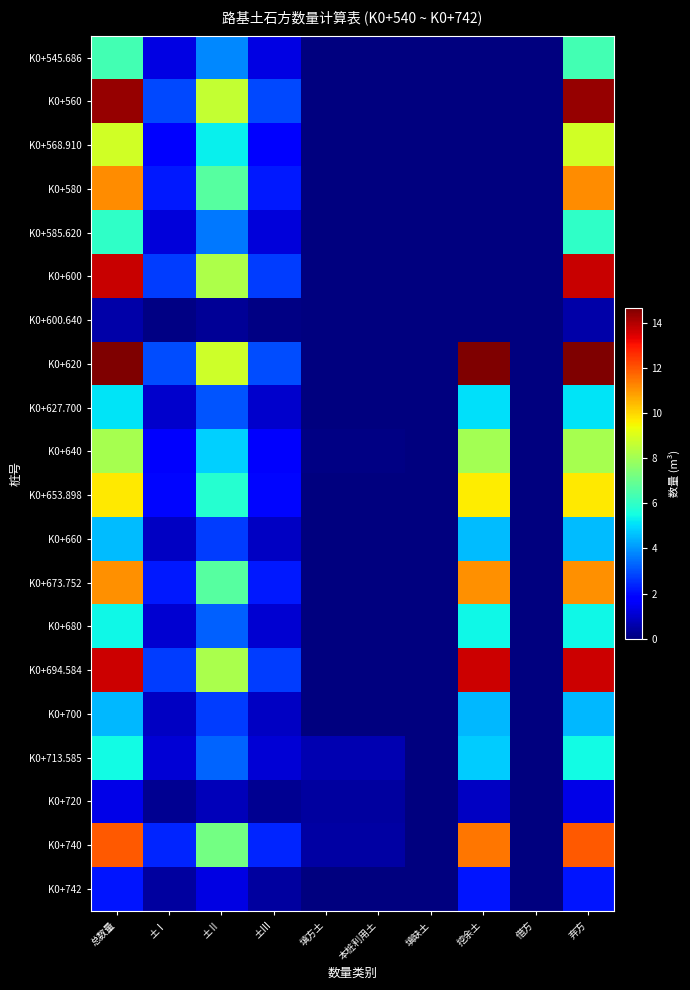

Reading left to right, what are all the values shown in this chart?

K0+545.686: 总数量=6.3	土Ⅰ=1.3	土Ⅱ=3.8	土Ⅲ=1.3	填方土=0.0	本桩利用土=0.0	填缺土=0.0	挖余土=0.0	借方=0.0	弃方=6.3
K0+560: 总数量=14.4	土Ⅰ=2.9	土Ⅱ=8.6	土Ⅲ=2.9	填方土=0.0	本桩利用土=0.0	填缺土=0.0	挖余土=0.0	借方=0.0	弃方=14.4
K0+568.910: 总数量=8.8	土Ⅰ=1.8	土Ⅱ=5.3	土Ⅲ=1.8	填方土=0.0	本桩利用土=0.0	填缺土=0.0	挖余土=0.0	借方=0.0	弃方=8.8
K0+580: 总数量=11.2	土Ⅰ=2.2	土Ⅱ=6.7	土Ⅲ=2.2	填方土=0.0	本桩利用土=0.0	填缺土=0.0	挖余土=0.0	借方=0.0	弃方=11.2
K0+585.620: 总数量=6.0	土Ⅰ=1.2	土Ⅱ=3.6	土Ⅲ=1.2	填方土=0.0	本桩利用土=0.0	填缺土=0.0	挖余土=0.0	借方=0.0	弃方=6.0
K0+600: 总数量=13.7	土Ⅰ=2.7	土Ⅱ=8.2	土Ⅲ=2.7	填方土=0.0	本桩利用土=0.0	填缺土=0.0	挖余土=0.0	借方=0.0	弃方=13.7
K0+600.640: 总数量=0.5	土Ⅰ=0.1	土Ⅱ=0.3	土Ⅲ=0.1	填方土=0.0	本桩利用土=0.0	填缺土=0.0	挖余土=0.0	借方=0.0	弃方=0.5
K0+620: 总数量=14.7	土Ⅰ=2.9	土Ⅱ=8.8	土Ⅲ=2.9	填方土=0.0	本桩利用土=0.0	填缺土=0.0	挖余土=14.6	借方=0.0	弃方=14.7
K0+627.700: 总数量=5.1	土Ⅰ=1.0	土Ⅱ=3.1	土Ⅲ=1.0	填方土=0.0	本桩利用土=0.0	填缺土=0.0	挖余土=5.1	借方=0.0	弃方=5.1
K0+640: 总数量=8.1	土Ⅰ=1.6	土Ⅱ=4.9	土Ⅲ=1.6	填方土=0.1	本桩利用土=0.1	填缺土=0.0	挖余土=8.0	借方=0.0	弃方=8.1
K0+653.898: 总数量=9.7	土Ⅰ=1.9	土Ⅱ=5.8	土Ⅲ=1.9	填方土=0.1	本桩利用土=0.1	填缺土=0.0	挖余土=9.7	借方=0.0	弃方=9.7
K0+660: 总数量=4.6	土Ⅰ=0.9	土Ⅱ=2.7	土Ⅲ=0.9	填方土=0.0	本桩利用土=0.0	填缺土=0.0	挖余土=4.6	借方=0.0	弃方=4.6
K0+673.752: 总数量=11.1	土Ⅰ=2.2	土Ⅱ=6.7	土Ⅲ=2.2	填方土=0.0	本桩利用土=0.0	填缺土=0.0	挖余土=11.1	借方=0.0	弃方=11.1
K0+680: 总数量=5.4	土Ⅰ=1.1	土Ⅱ=3.2	土Ⅲ=1.1	填方土=0.0	本桩利用土=0.0	填缺土=0.0	挖余土=5.4	借方=0.0	弃方=5.4
K0+694.584: 总数量=13.6	土Ⅰ=2.7	土Ⅱ=8.2	土Ⅲ=2.7	填方土=0.0	本桩利用土=0.0	填缺土=0.0	挖余土=13.6	借方=0.0	弃方=13.6
K0+700: 总数量=4.5	土Ⅰ=0.9	土Ⅱ=2.7	土Ⅲ=0.9	填方土=0.0	本桩利用土=0.0	填缺土=0.0	挖余土=4.5	借方=0.0	弃方=4.5
K0+713.585: 总数量=5.4	土Ⅰ=1.1	土Ⅱ=3.3	土Ⅲ=1.1	填方土=0.7	本桩利用土=0.7	填缺土=0.0	挖余土=4.8	借方=0.0	弃方=5.4
K0+720: 总数量=1.3	土Ⅰ=0.3	土Ⅱ=0.8	土Ⅲ=0.3	填方土=0.5	本桩利用土=0.5	填缺土=0.0	挖余土=0.9	借方=0.0	弃方=1.3
K0+740: 总数量=12.0	土Ⅰ=2.4	土Ⅱ=7.2	土Ⅲ=2.4	填方土=0.5	本桩利用土=0.5	填缺土=0.0	挖余土=11.5	借方=0.0	弃方=12.0
K0+742: 总数量=2.1	土Ⅰ=0.4	土Ⅱ=1.3	土Ⅲ=0.4	填方土=0.0	本桩利用土=0.0	填缺土=0.0	挖余土=2.1	借方=0.0	弃方=2.1